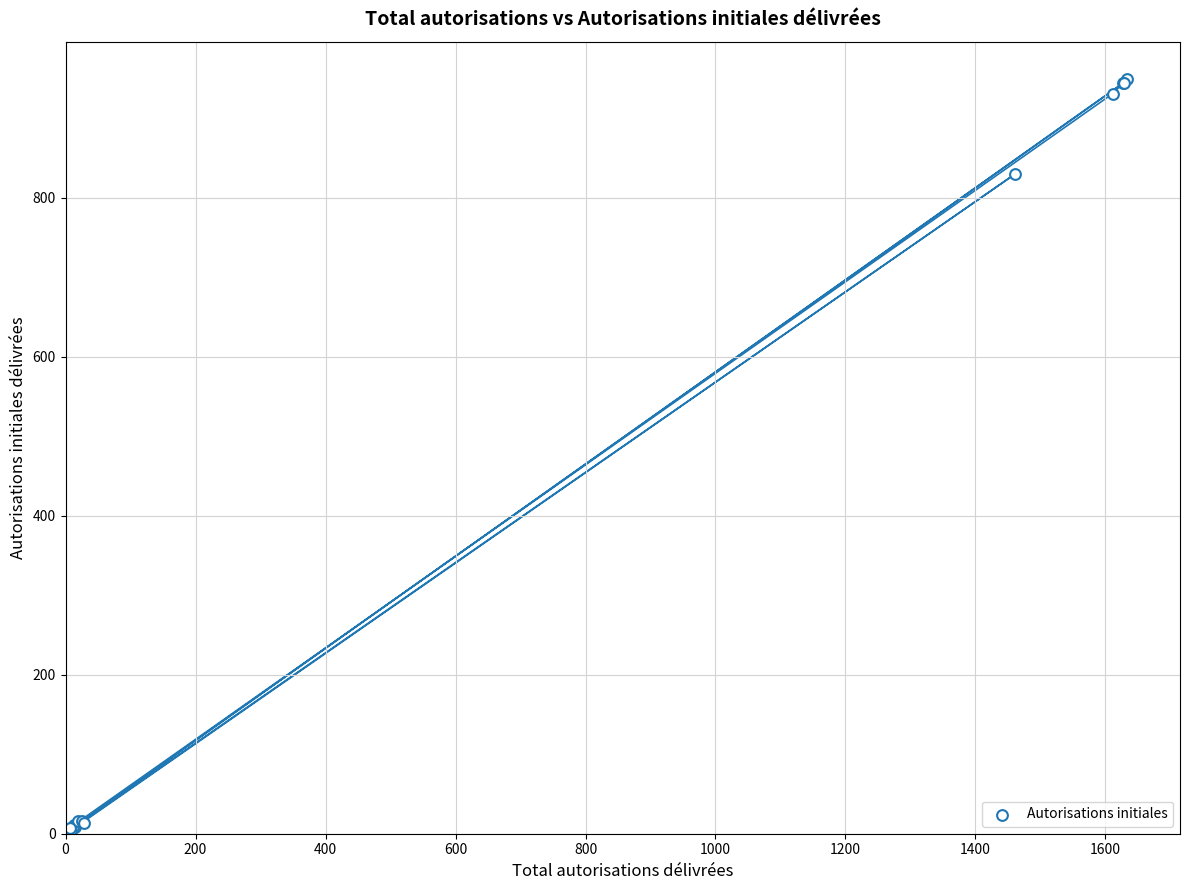

What Y value in the scatter plot is closest to 474?

830